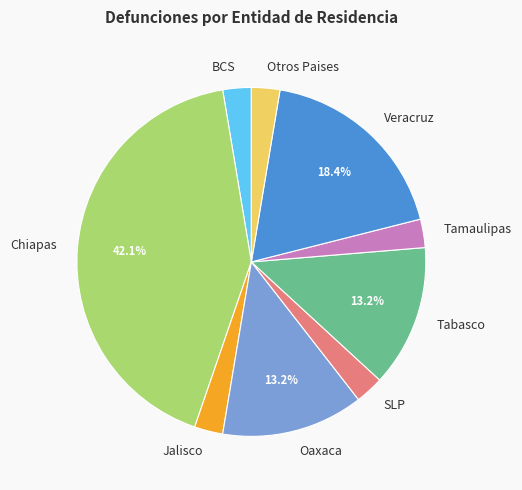

Which slice is the largest?

Chiapas